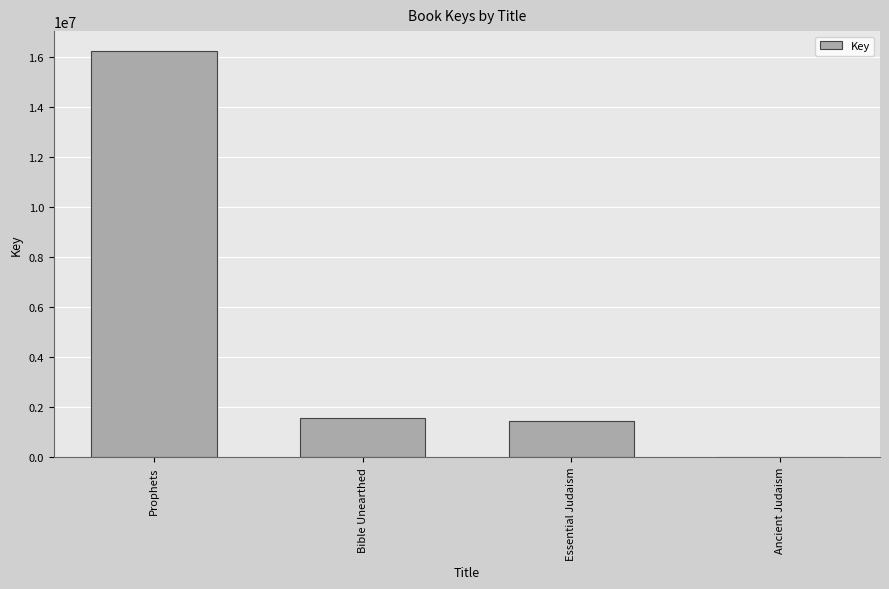

Reading left to right, transcribe all the data shown in this chart.

Prophets=16222165	Bible Unearthed=1578109	Essential Judaism=1459799	Ancient Judaism=7037